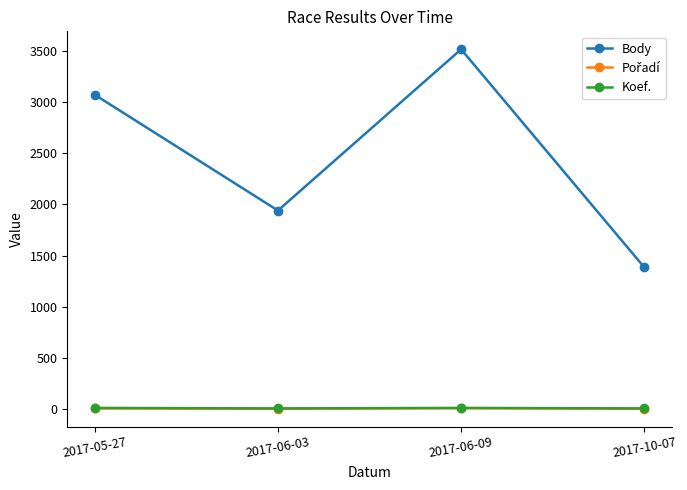

Does the chart display data point markers on the line(s)?

Yes